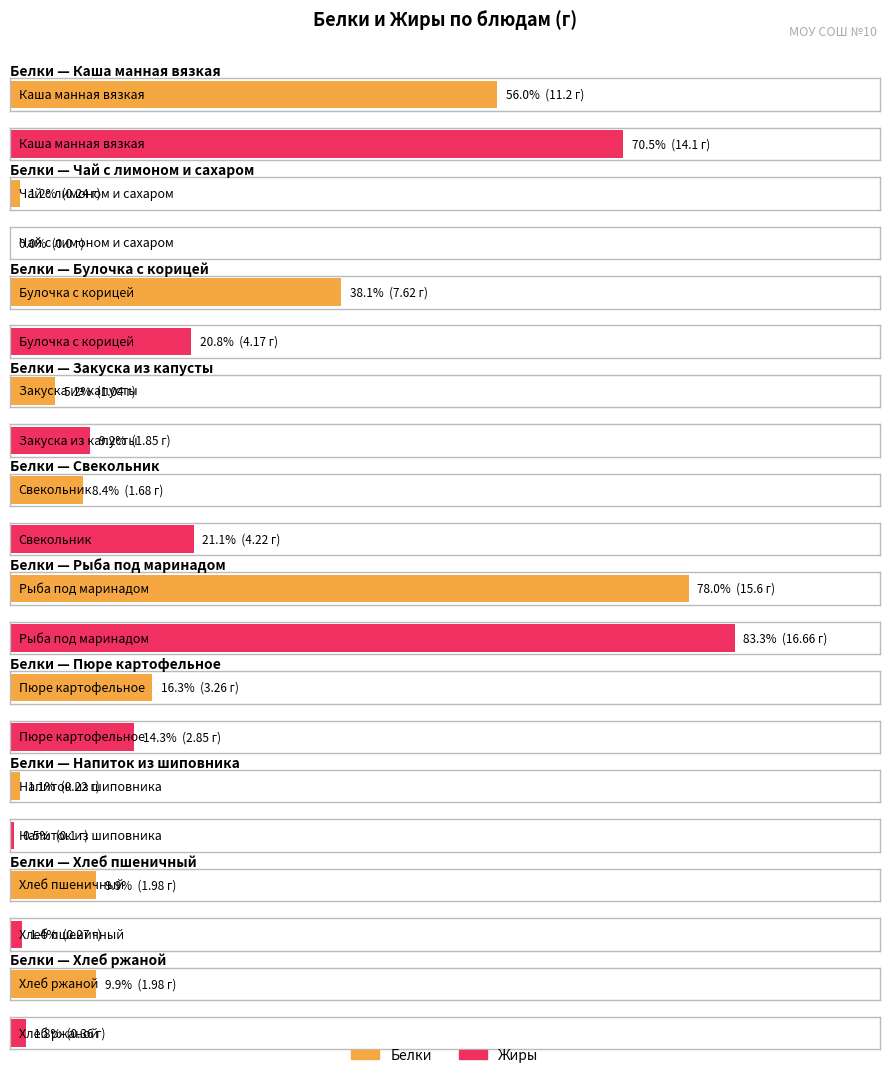

What is the sum of all Белки values?

44.8